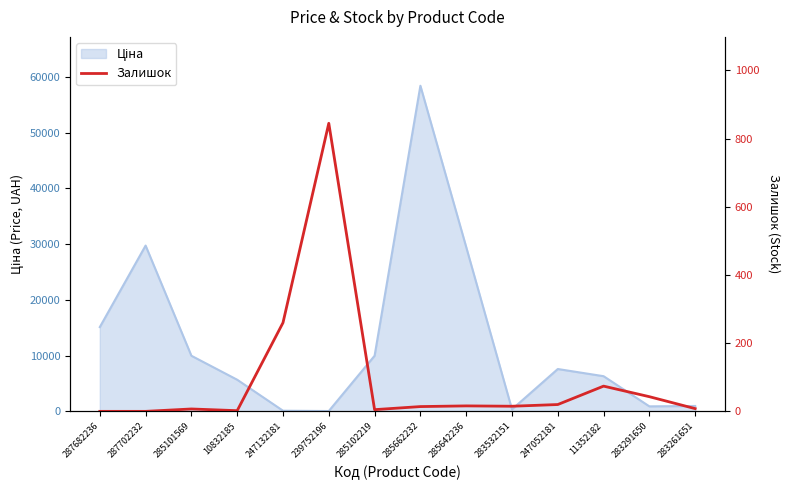

True or false: there are more than 1 points higher than both neighbors.

True